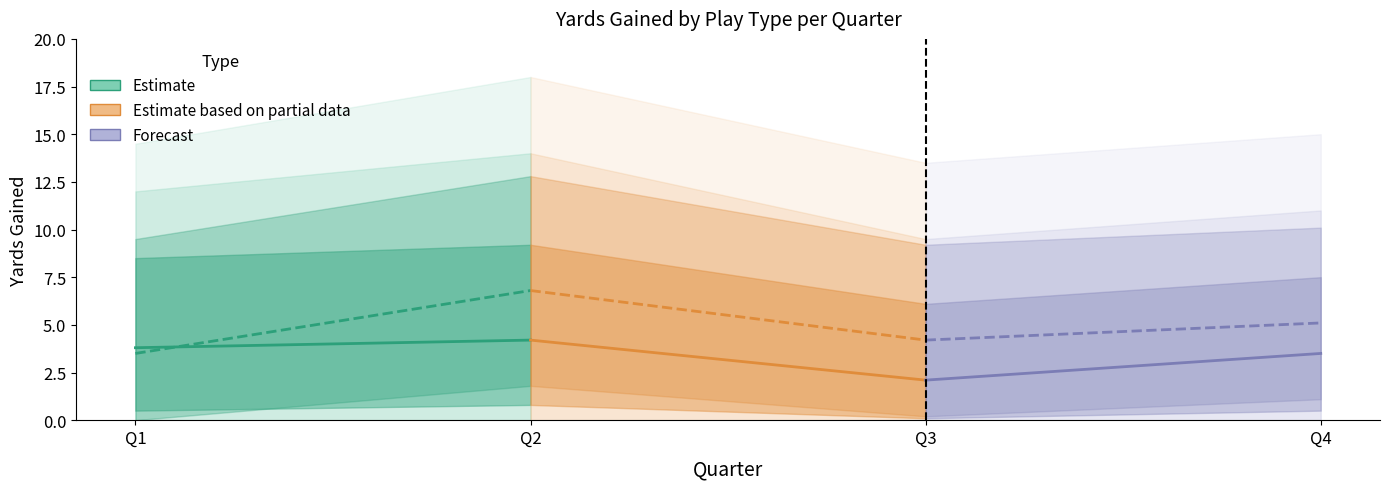

How many run (Estimate) values are between 3 and 4?

1